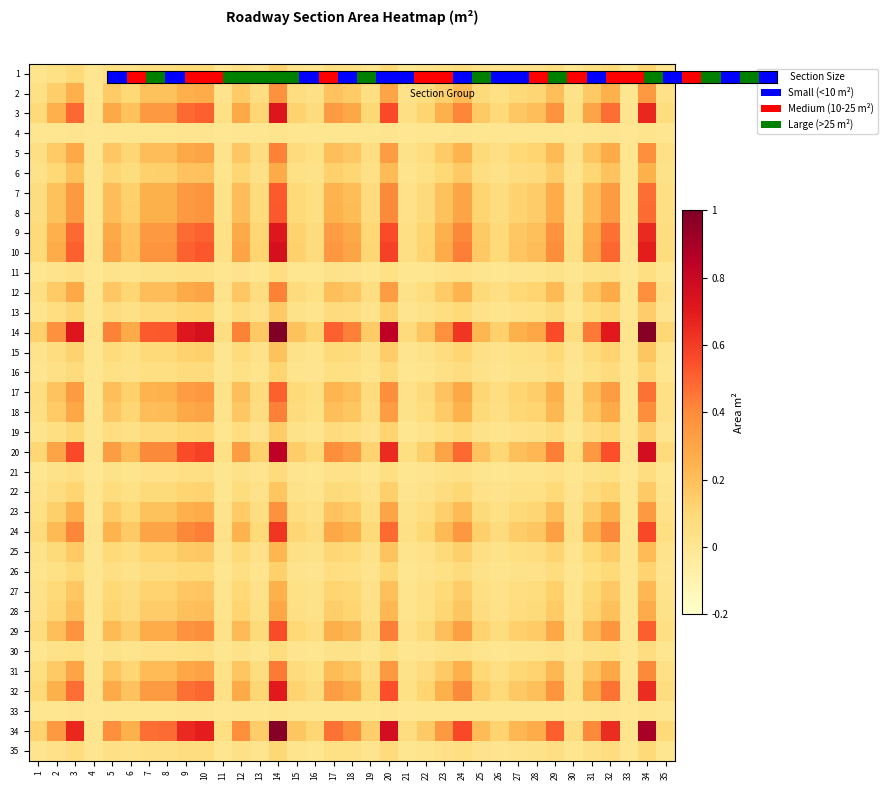

Which category has the lowest value across all series?

33